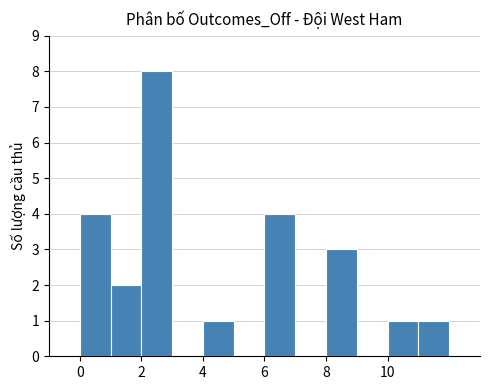

Reading left to right, transcribe this chart: for each bar, give the range it covers on the x-axis and its height. The values are not printed on the chart, so give them approximately, as read against the axis.

0 to 1: 4
1 to 2: 2
2 to 3: 8
3 to 4: 0
4 to 5: 1
5 to 6: 0
6 to 7: 4
7 to 8: 0
8 to 9: 3
9 to 10: 0
10 to 11: 1
11 to 12: 1